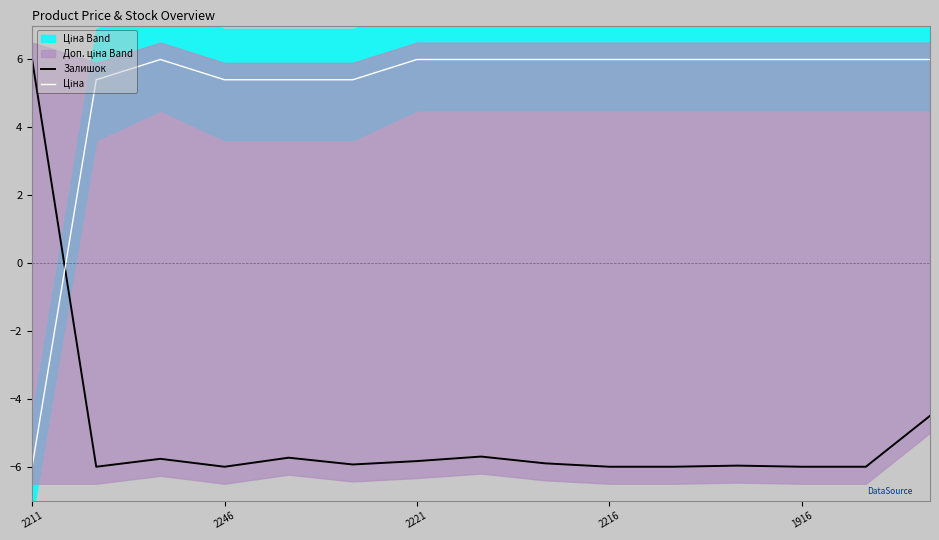

Is it true that Залишок equals -2.8 at 2246?

False